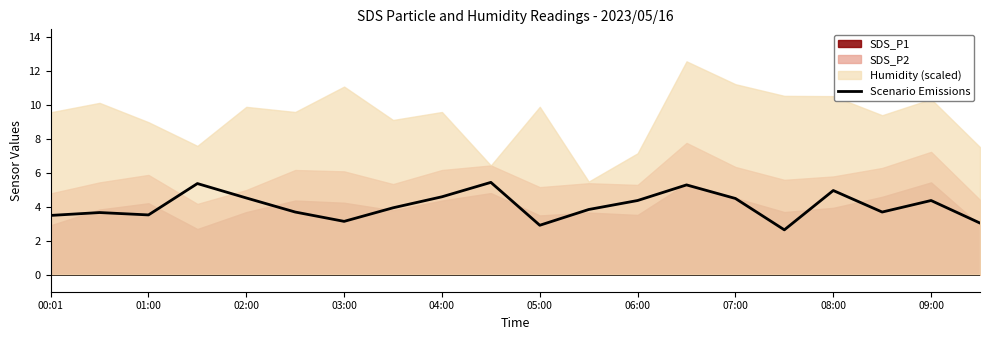

The value of Scenario Emissions at 01:00 is 3.5. True or false?

True